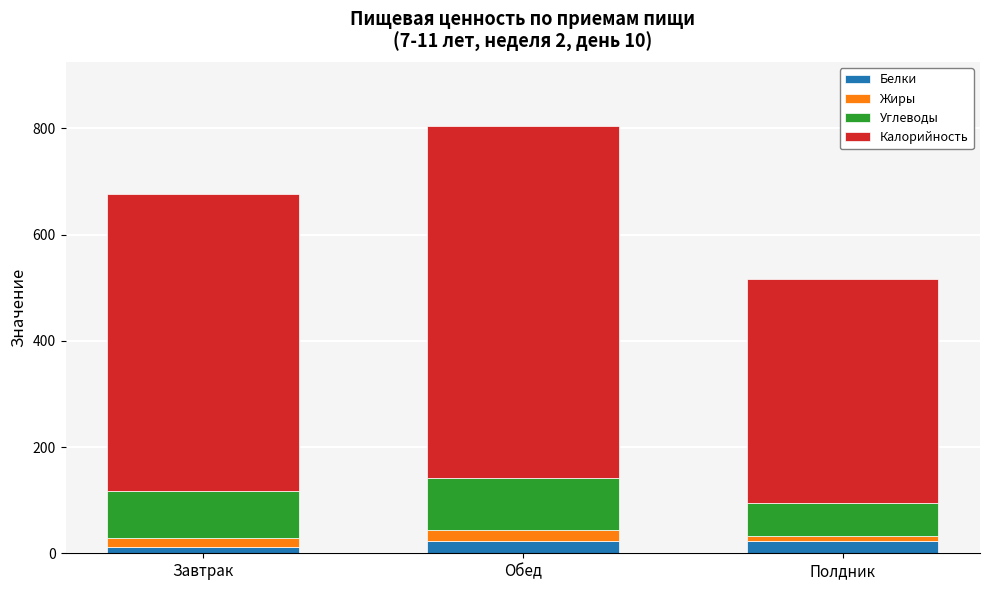

What is the maximum value for Белки?

23.9